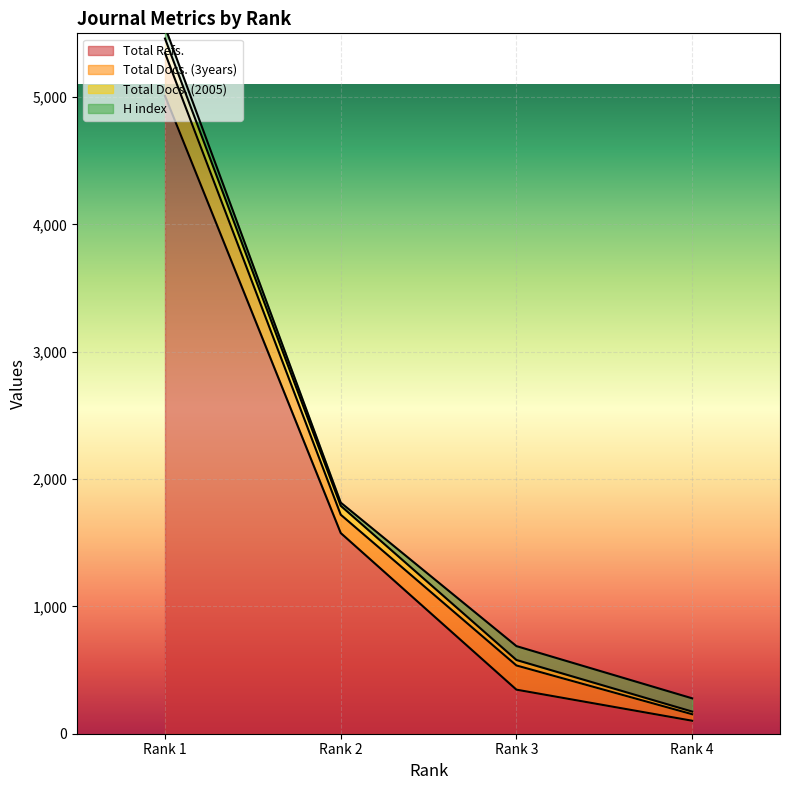

What is the maximum value for Total Refs.?

5009